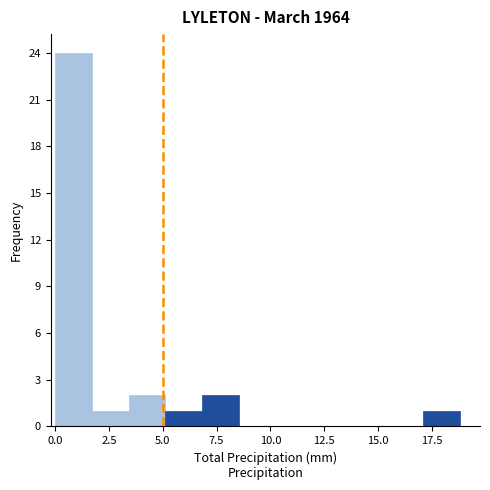

Read against the x-axis, roughly where is the centre of the tallest bar?

1.0